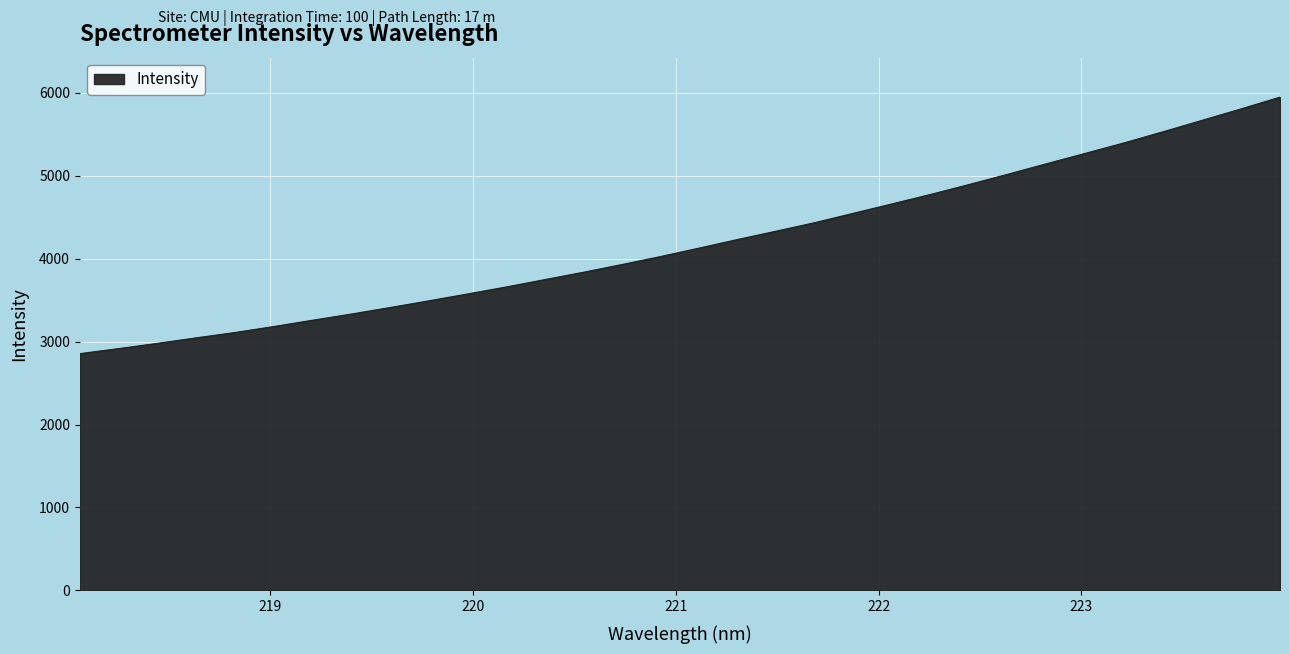

What is the minimum value shown in the chart?

2854.0